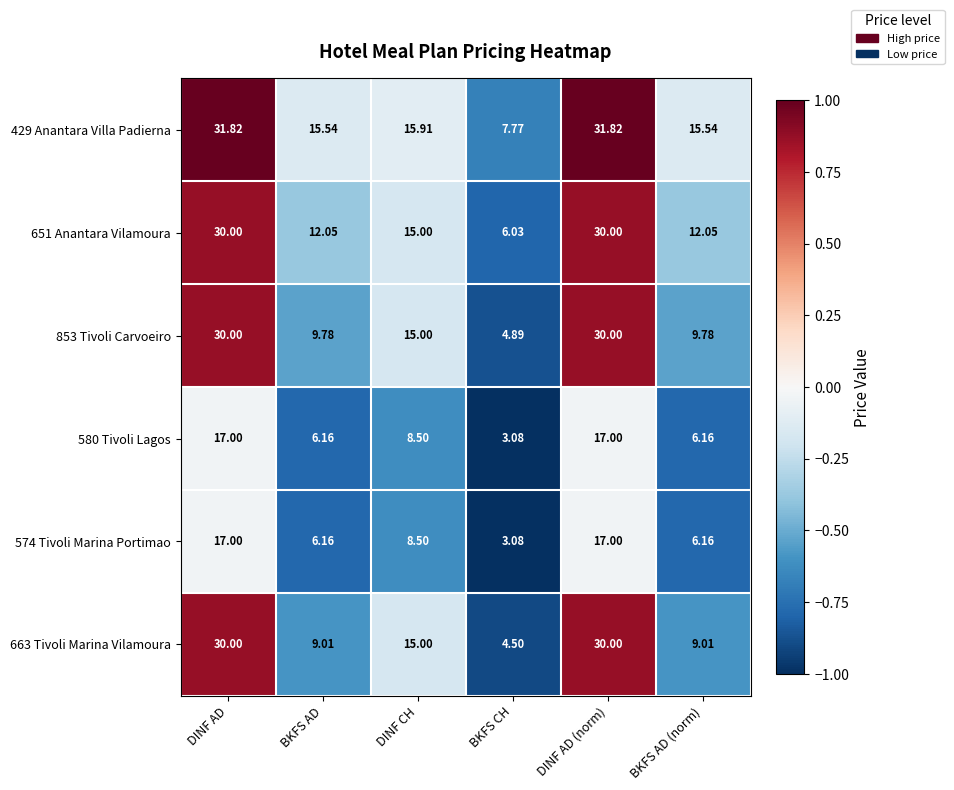

At which label does 429 Anantara Villa Padierna reach its minimum?

BKFS CH